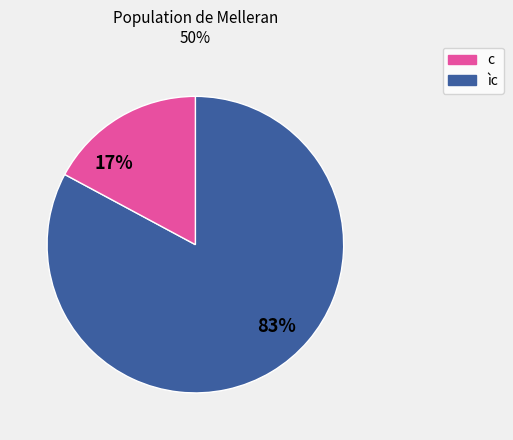

How many segments does this pie chart have?

2